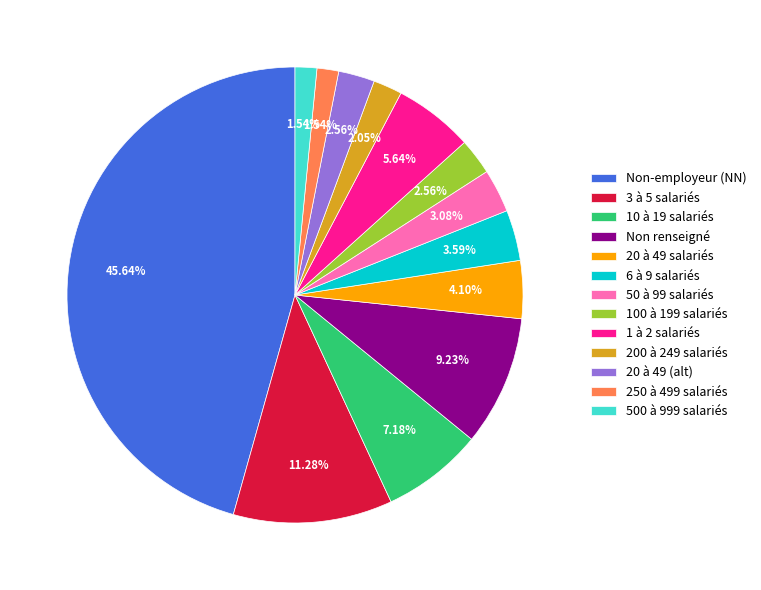

Which has a higher value, 1 à 2 salariés or 50 à 99 salariés?

1 à 2 salariés